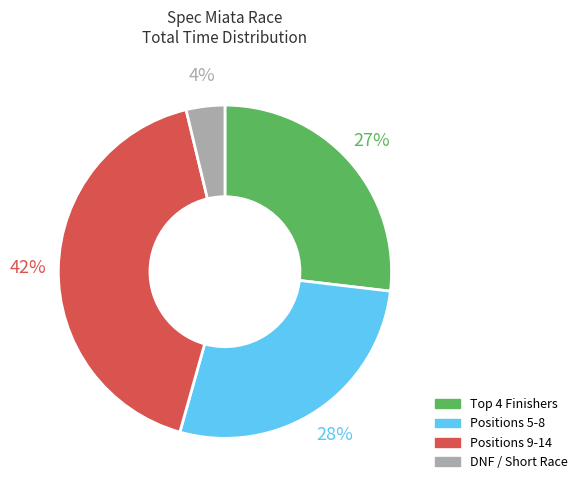

Does any single category account for the majority?

No